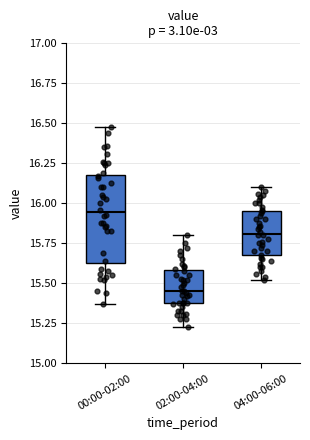

Reading left to right, read every box against the y-axis: the position of its median line, the range the box covers, and the ends of its whiskers. The values are not printed on the chart, so give them approximately, as read against the axis.

00:00-02:00: median 15.95, box 15.65 to 16.20, whiskers 15.35 to 16.50
02:00-04:00: median 15.45, box 15.40 to 15.60, whiskers 15.25 to 15.80
04:00-06:00: median 15.80, box 15.70 to 15.95, whiskers 15.50 to 16.10